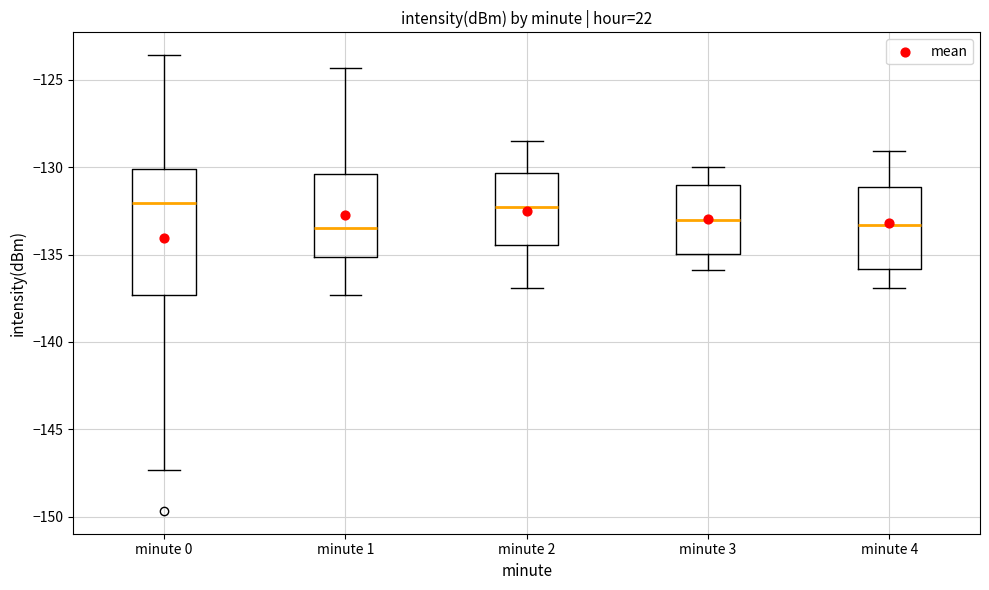

Reading left to right, transcribe this box plot: for each box, give where its median line is, the range the box spans, and where its two whiskers end, as read against the y-axis. The values are not printed on the chart, so give them approximately, as read against the axis.

minute 0: median -132.0, box -137.5 to -130.0, whiskers -147.5 to -123.5
minute 1: median -133.5, box -135.0 to -130.5, whiskers -137.5 to -124.5
minute 2: median -132.5, box -134.5 to -130.5, whiskers -137.0 to -128.5
minute 3: median -133.0, box -135.0 to -131.0, whiskers -136.0 to -130.0
minute 4: median -133.5, box -136.0 to -131.0, whiskers -137.0 to -129.0